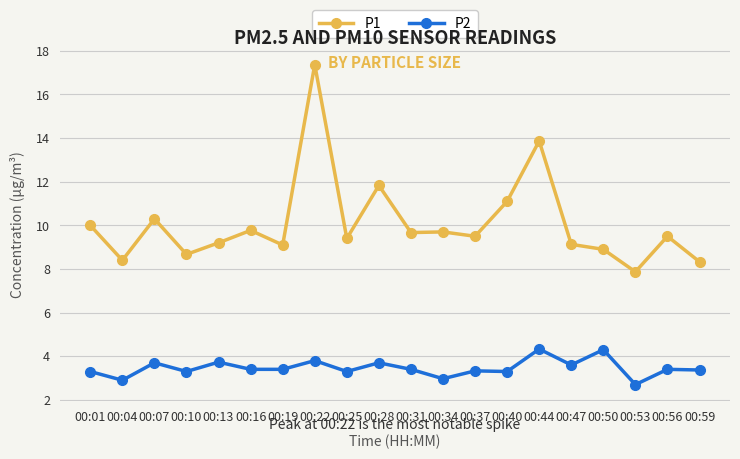

True or false: P1 and P2 cross at least once.

False